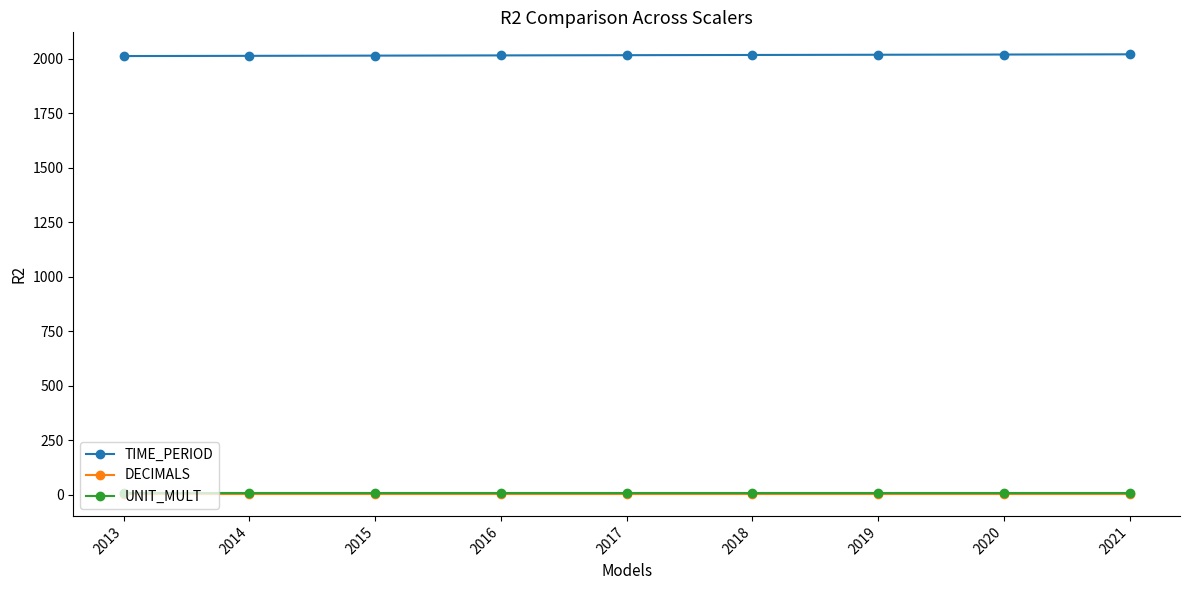

At how many categories does at least one series exceed 1075?

9